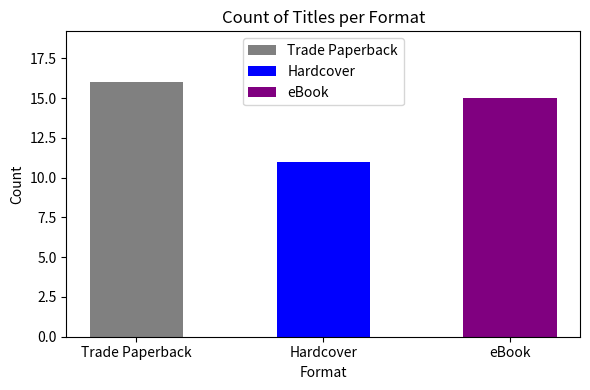

The chart shows a value of 11 at Hardcover. True or false?

True